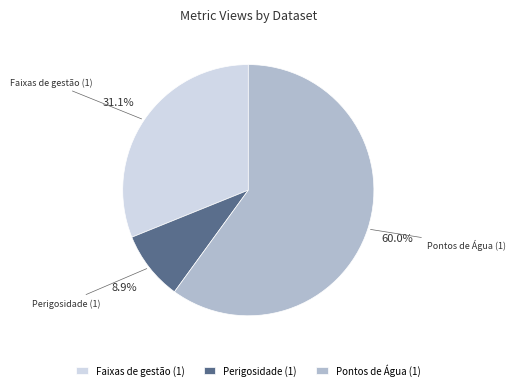

Which slice is the largest?

Pontos de Água (1)